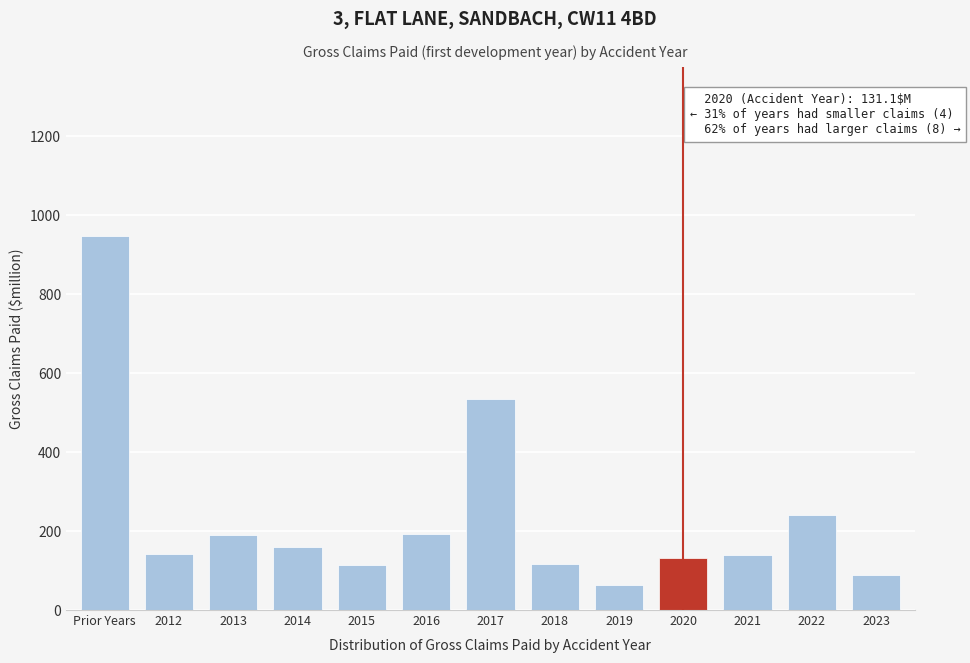

What is the difference between the maximum and minimum values?

884.3